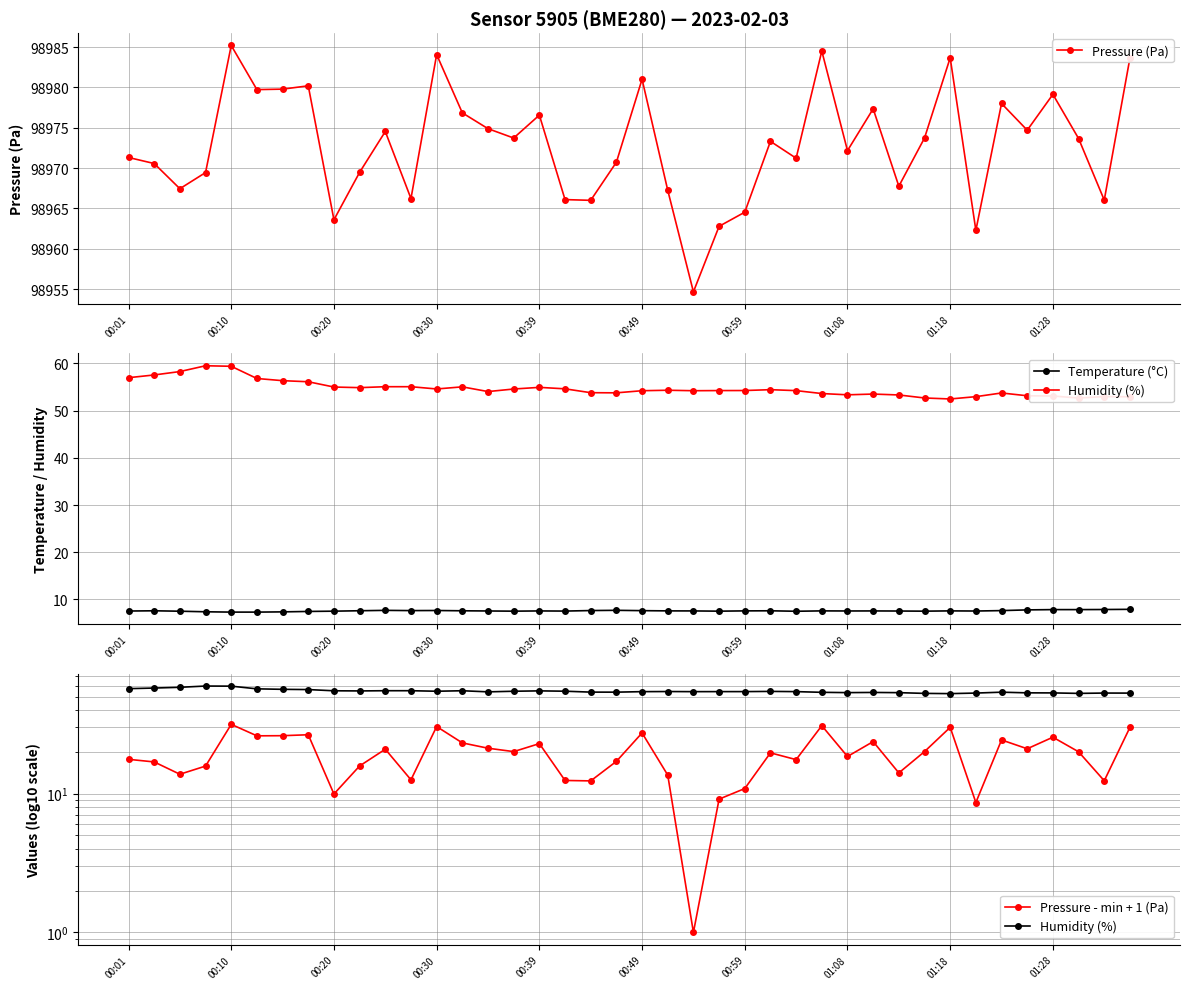

Which series has the largest total across all categories?

Pressure (Pa)